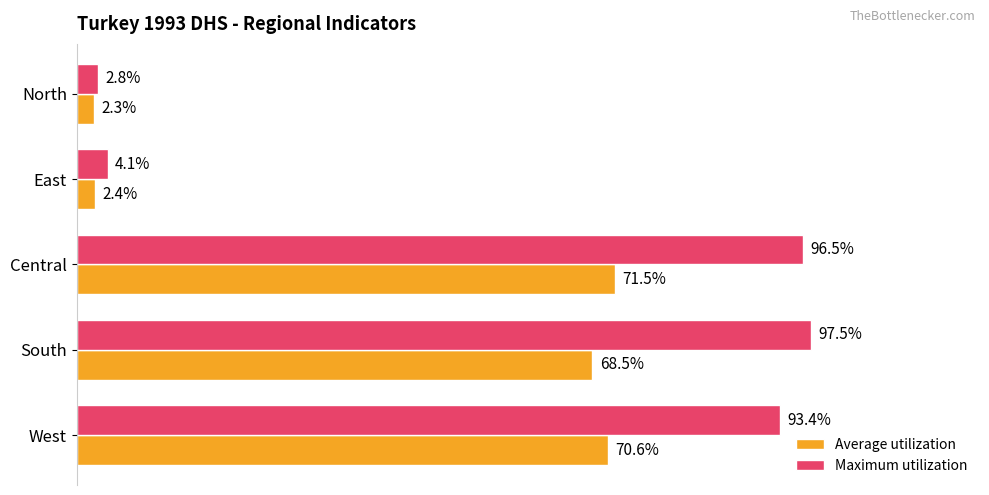

At which category is the sum across all series the highest?

Central